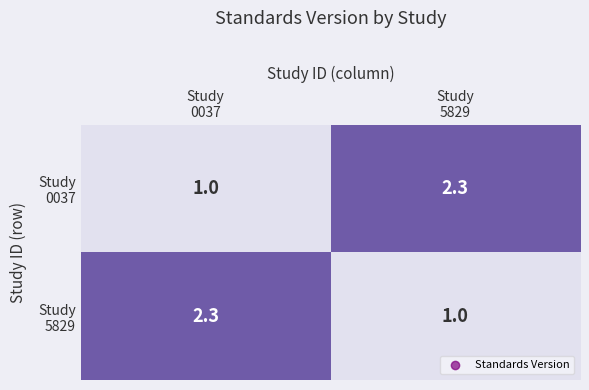

Count the number of categories in the chart.

2